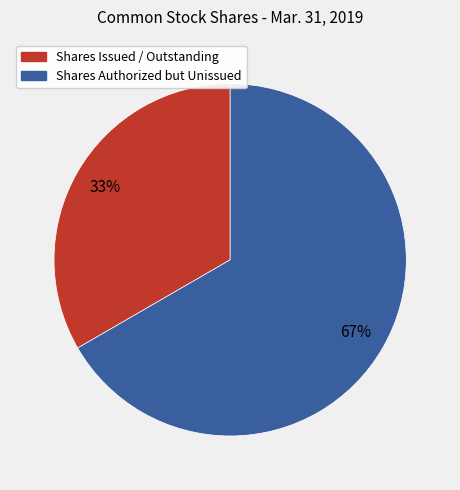

Is there any slice that represents more than half of the pie?

Yes